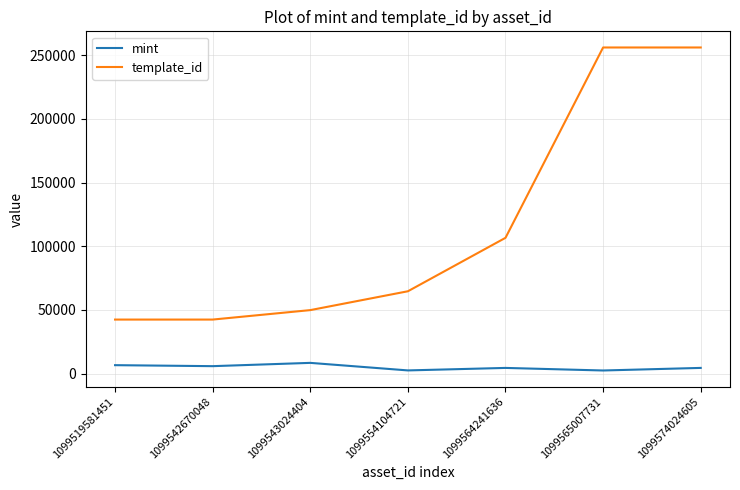

What is the smallest value displayed?

2415